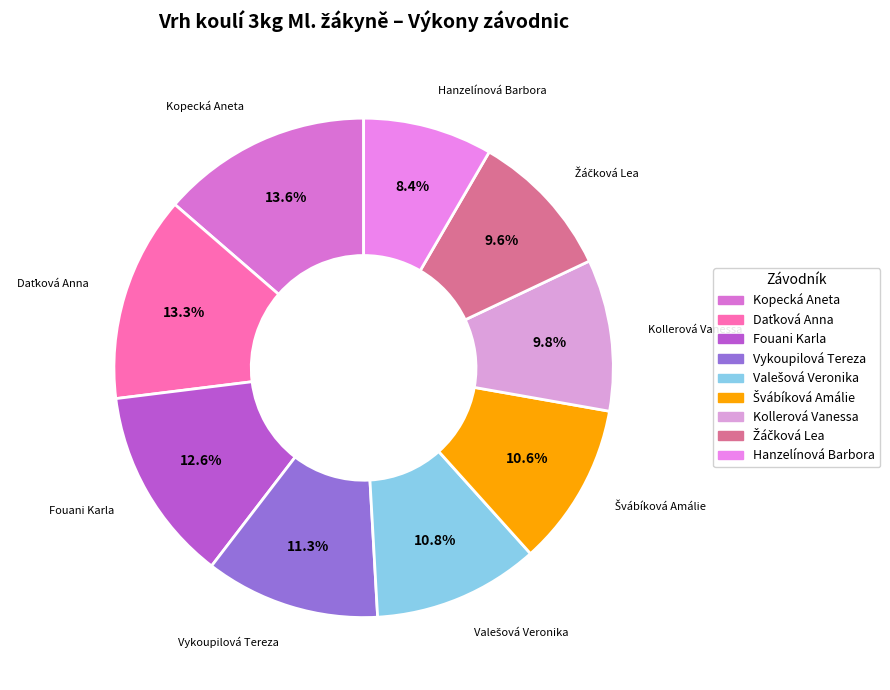

Which has a higher value, Kollerová Vanessa or Hanzelínová Barbora?

Kollerová Vanessa